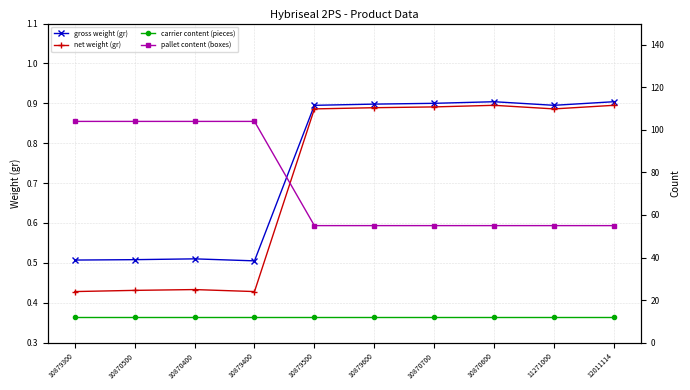

What is the value of the carrier content (pieces) point at the 5th from the left?

12.0